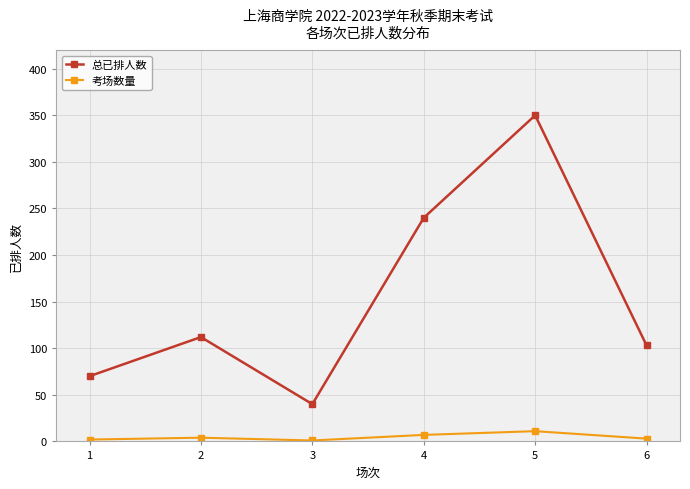

What is the maximum value shown in the chart?

350